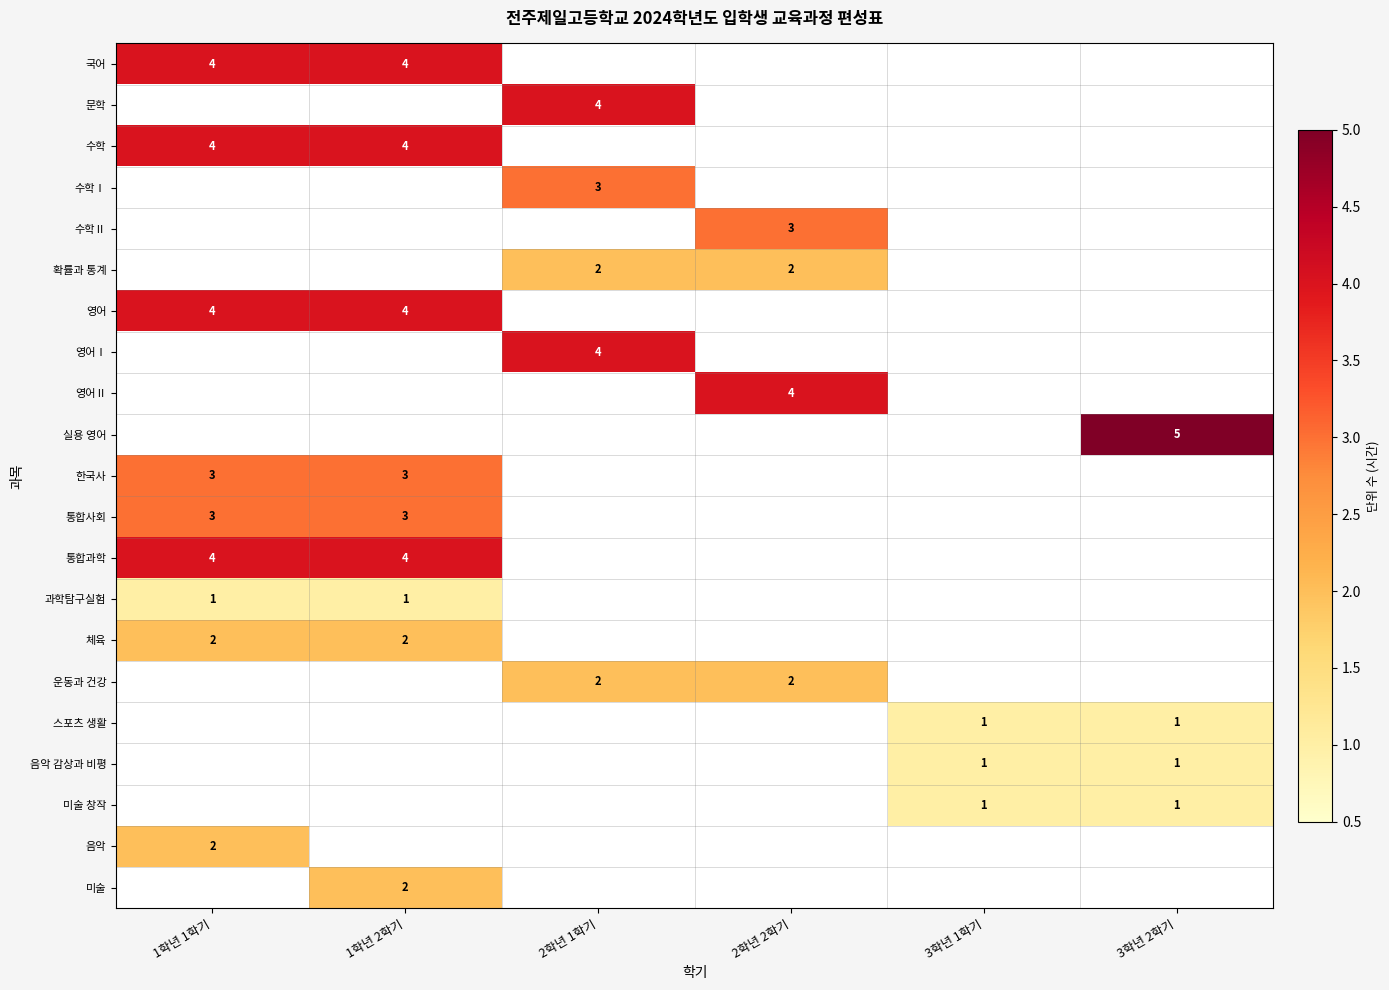

True or false: 체육 has a value of 1 at 1학년 1학기.

False